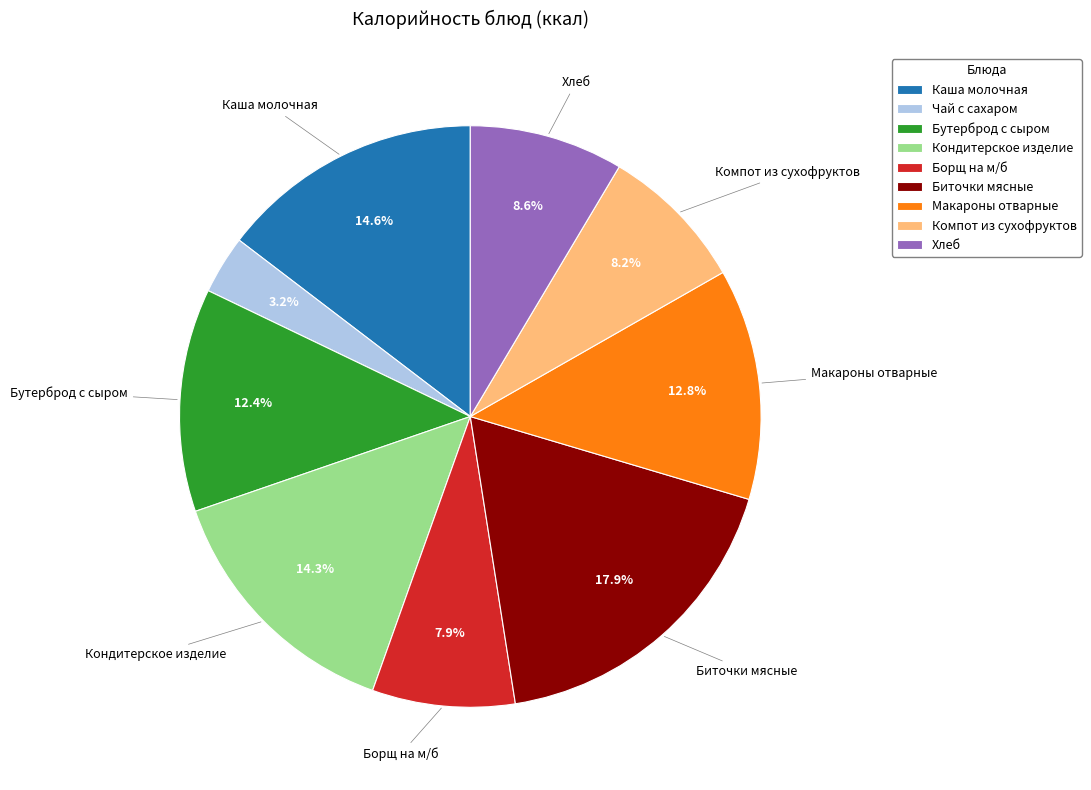

Do Бутерброд с сыром and Хлеб together represent more than half of the pie?

No